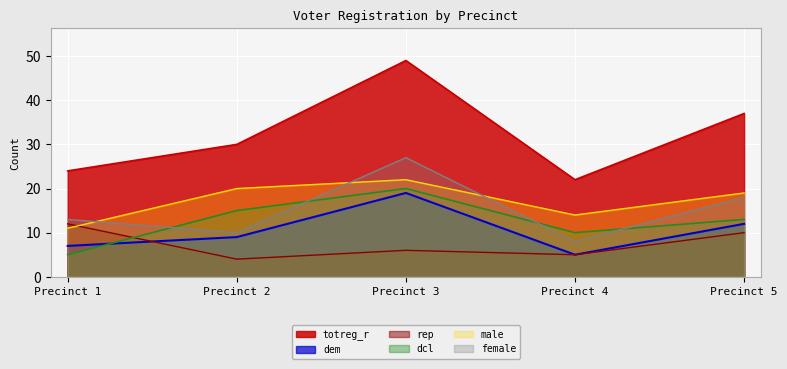

List the series in order of their peak value, highest first.

totreg_r, female, male, dcl, dem, rep